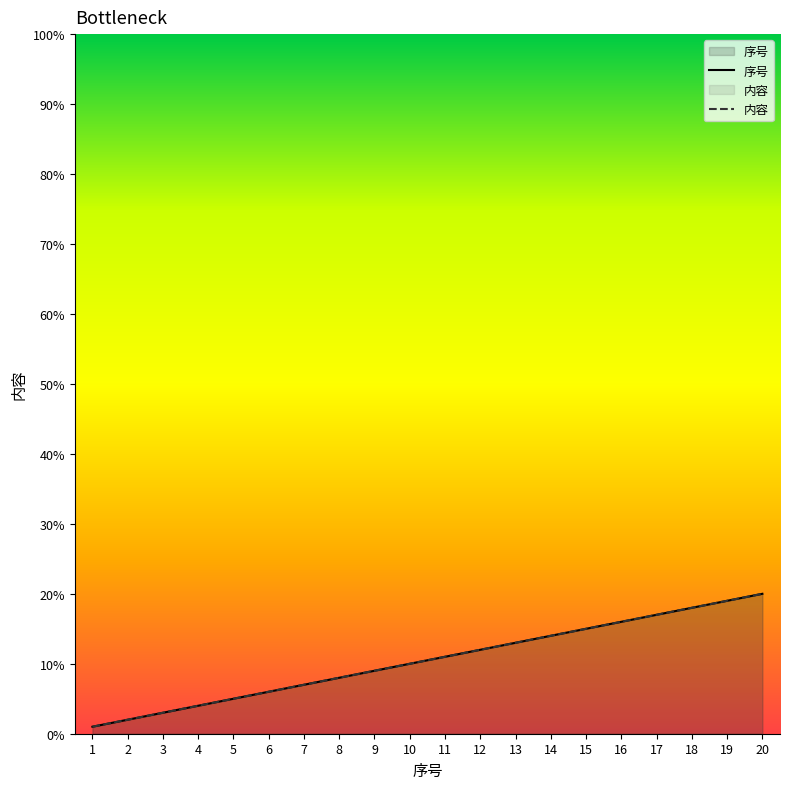

At which category is the sum across all series the highest?

20